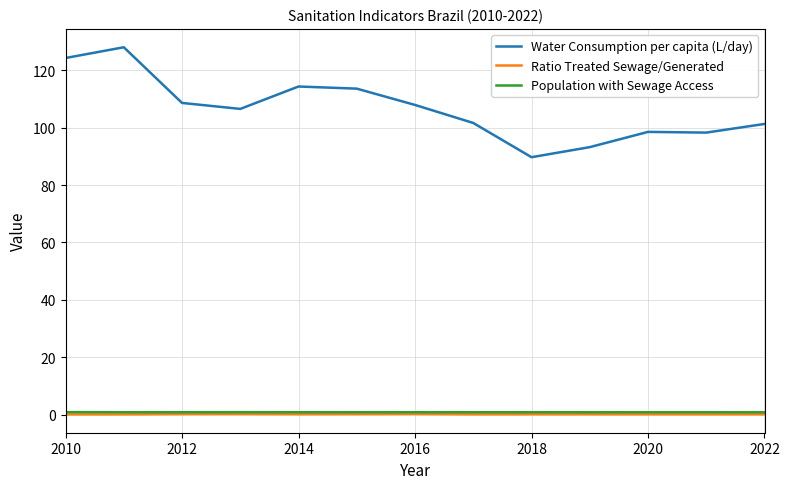

Which series has the largest range (max minus min)?

Water Consumption per capita (L/day)